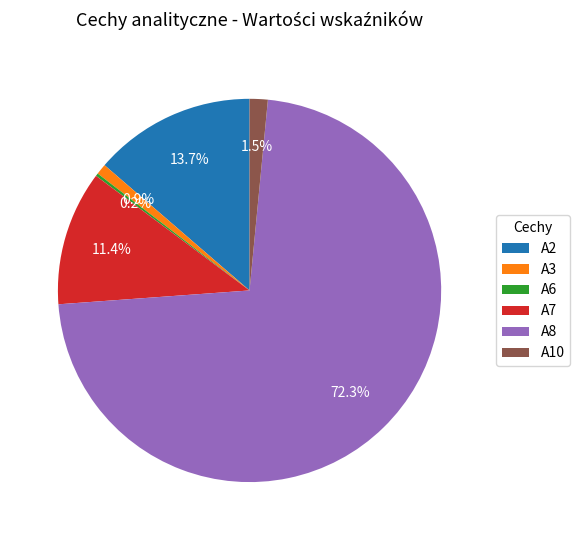

Between A3 and A2, which is larger?

A2